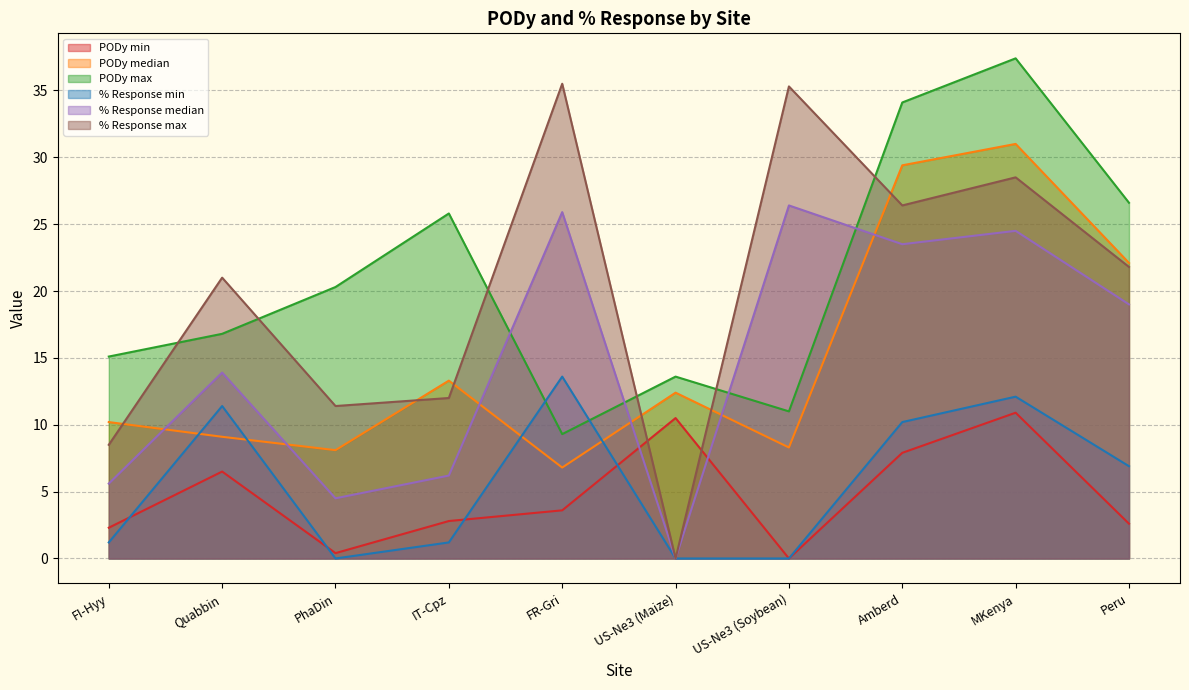

Reading left to right, extract all data points from this chart.

PODy min: 2.3	6.5	0.4	2.8	3.6	10.5	0.0	7.9	10.9	2.6
PODy median: 10.2	9.1	8.1	13.3	6.8	12.4	8.3	29.4	31.0	22.1
PODy max: 15.1	16.8	20.3	25.8	9.3	13.6	11.0	34.1	37.4	26.6
% Response min: 1.2	11.4	0.0	1.2	13.6	0.0	0.0	10.2	12.1	6.9
% Response median: 5.6	13.9	4.5	6.2	25.9	0.0	26.4	23.5	24.5	19.0
% Response max: 8.5	21.0	11.4	12.0	35.5	0.0	35.3	26.4	28.5	21.8